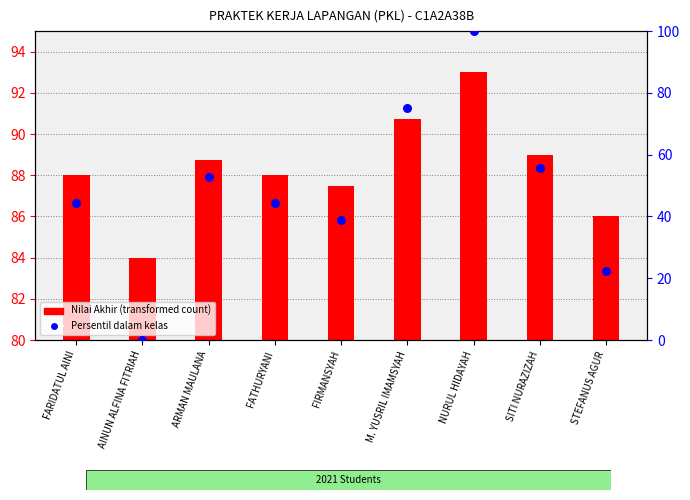

Between NURUL HIDAYAH and SITI NURAZIZAH, which is larger?

NURUL HIDAYAH